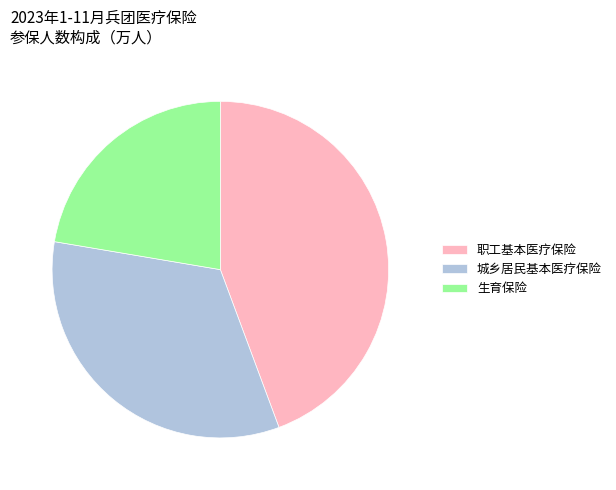

How many segments does this pie chart have?

3